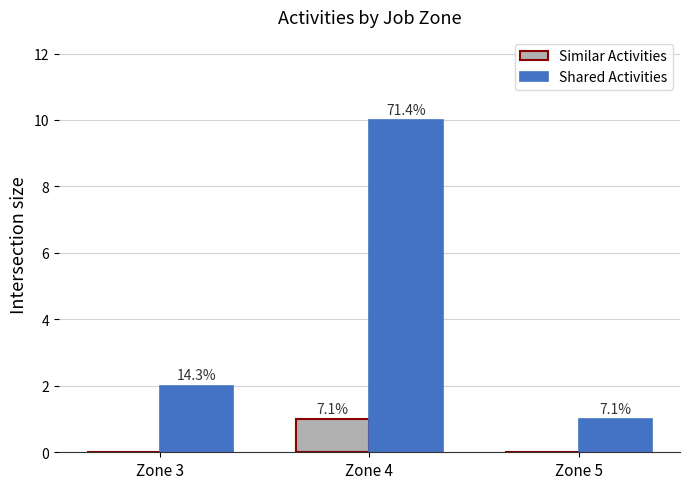

What are all the series names shown in the legend?

Similar Activities, Shared Activities